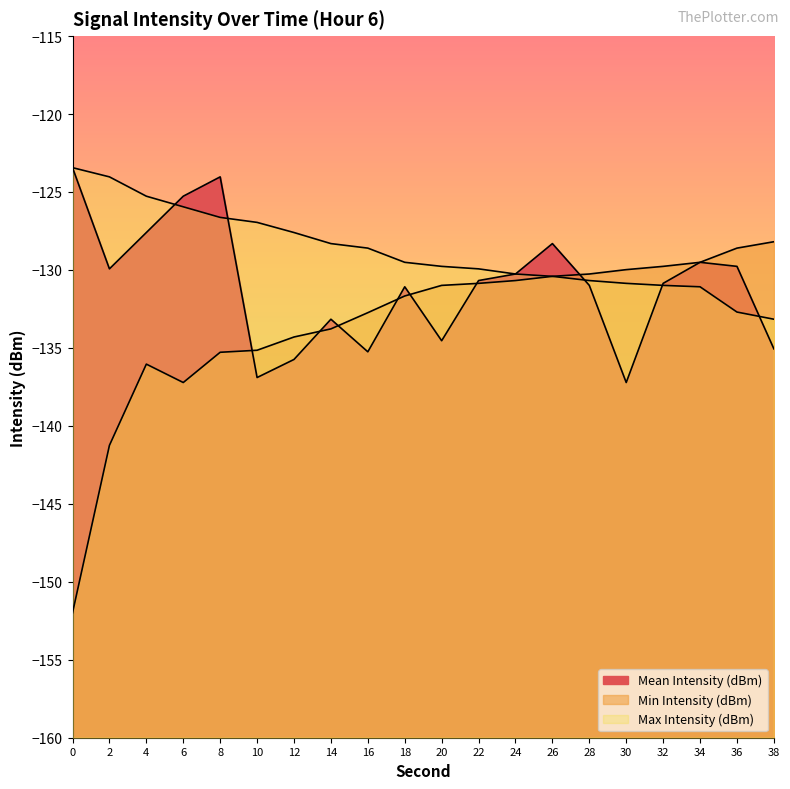

How many lines are shown in the chart?

3